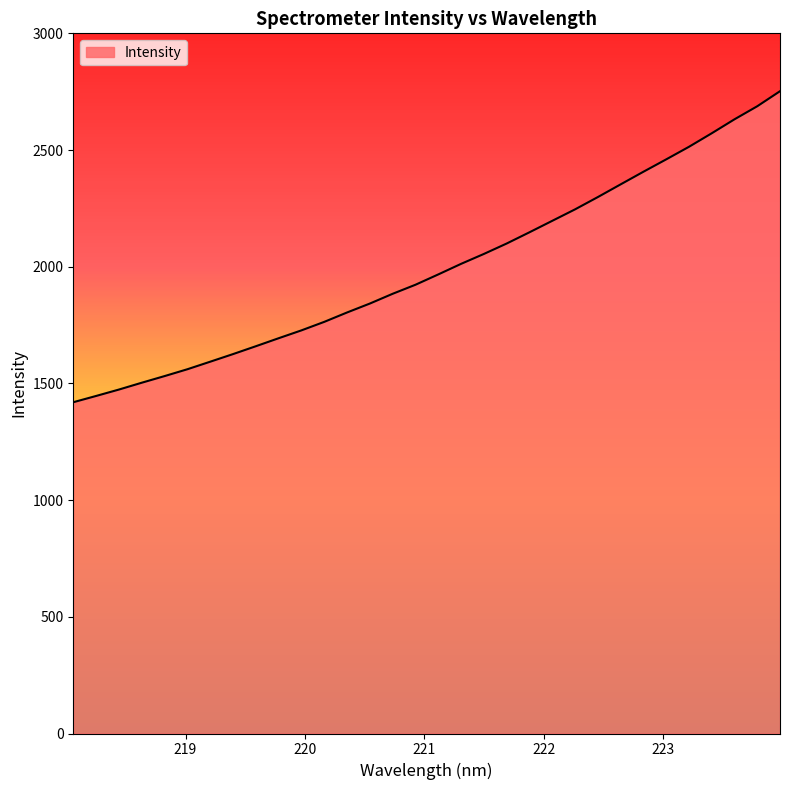

Reading left to right, what are all the values shown in this chart?

1419.4	1446.3	1473.7	1503.0	1531.4	1560.7	1593.0	1625.6	1659.3	1693.6	1727.3	1763.8	1804.0	1842.3	1884.1	1922.8	1967.0	2012.3	2054.7	2099.3	2147.5	2196.6	2245.7	2298.3	2352.8	2406.8	2459.8	2513.7	2571.7	2631.6	2687.5	2752.1